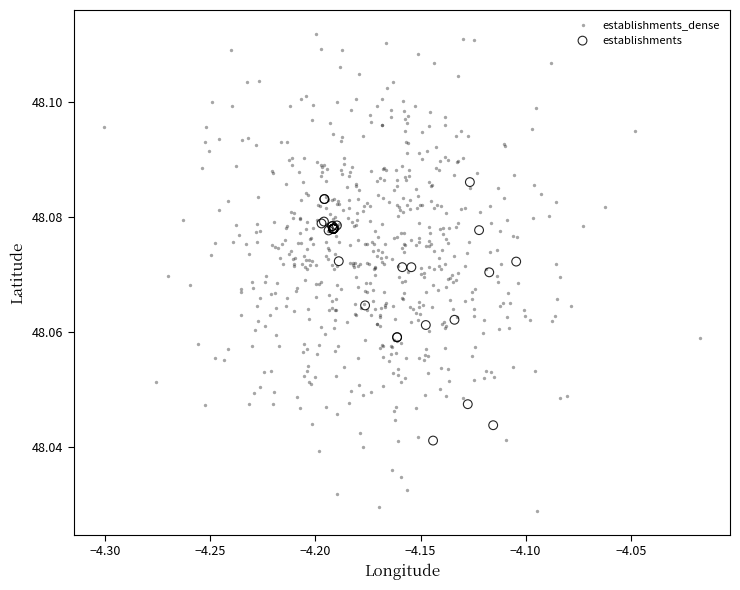

Which series reaches the maximum Y coordinate?

establishments_dense